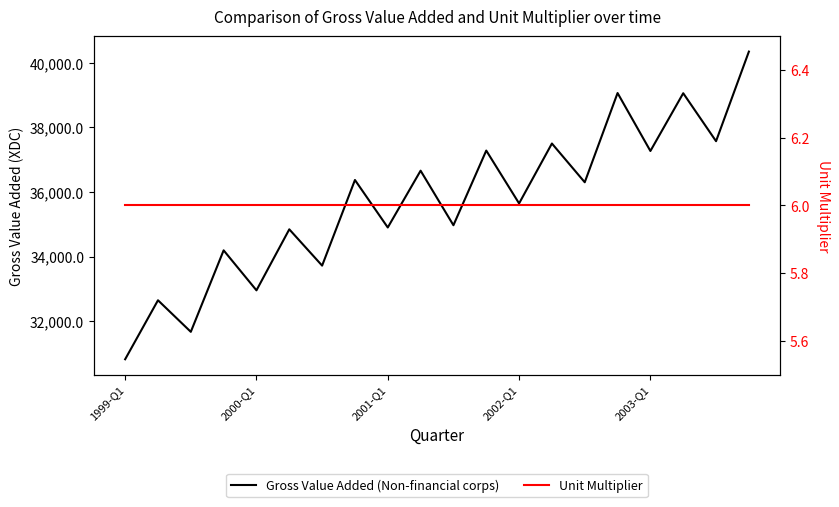

The value of Unit Multiplier at 2000-Q1 is 8.0. True or false?

False